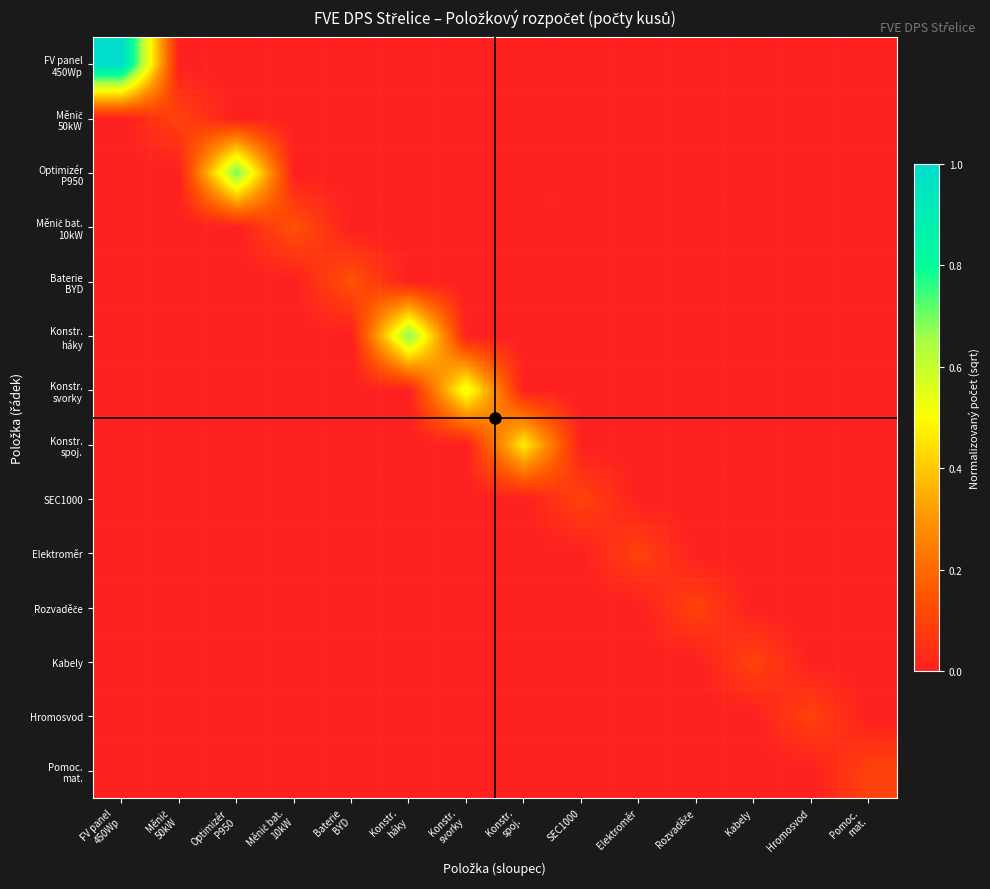

Which series has the largest total across all categories?

FV panel 450Wp